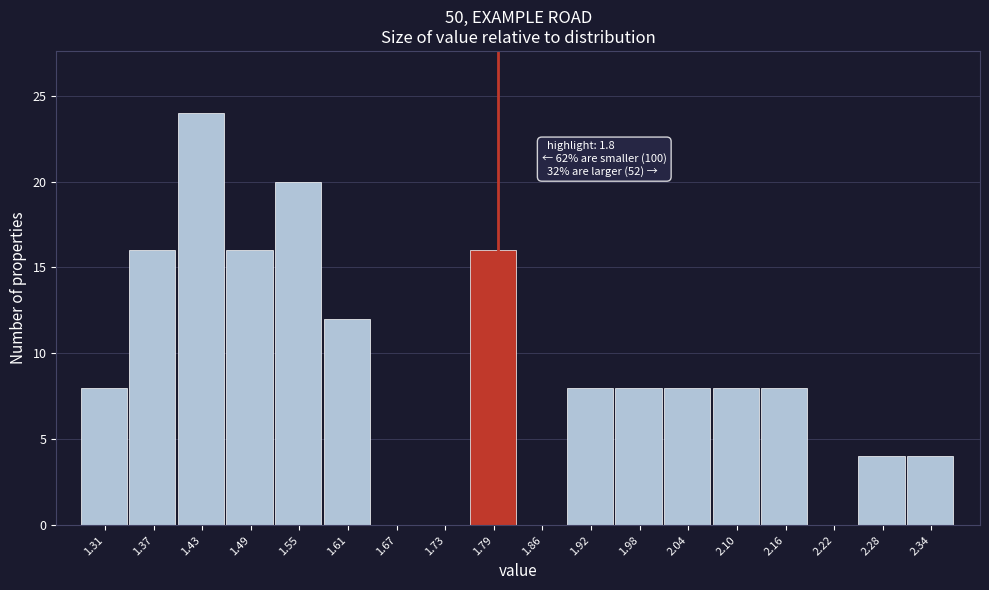

Over which range of the x-axis is the bar tallest?

1.40 to 1.46